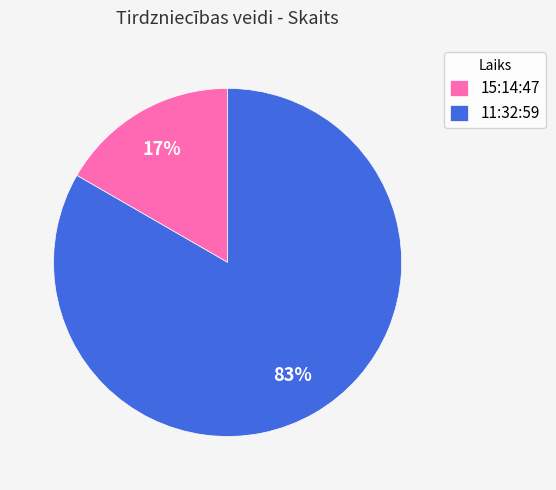

True or false: 15:14:47 accounts for 17% of the total.

True